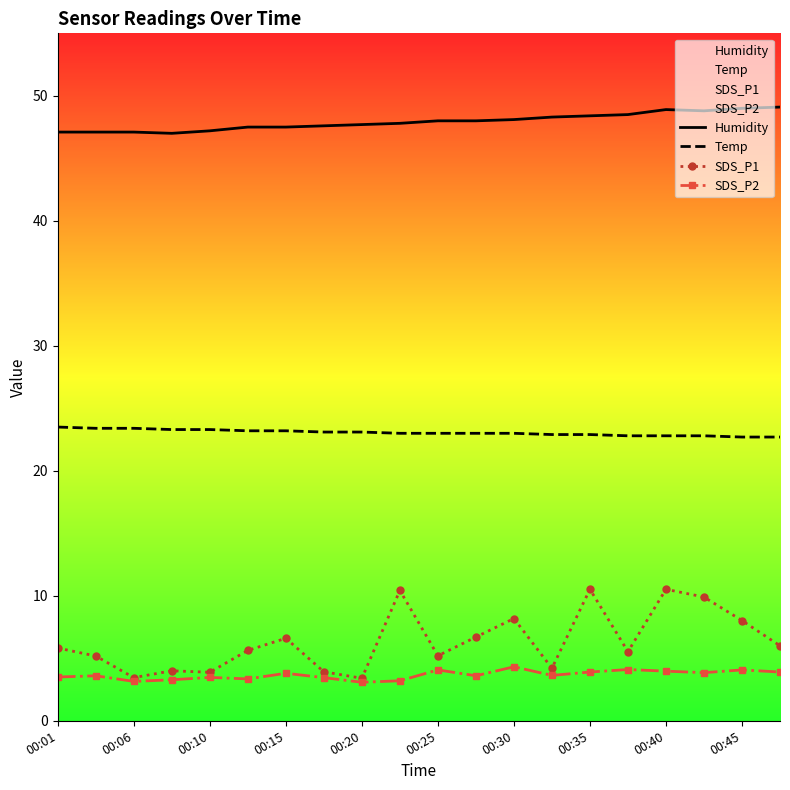

Is the value of SDS_P2 at 17 greater than the value of SDS_P1 at 00:01?

No